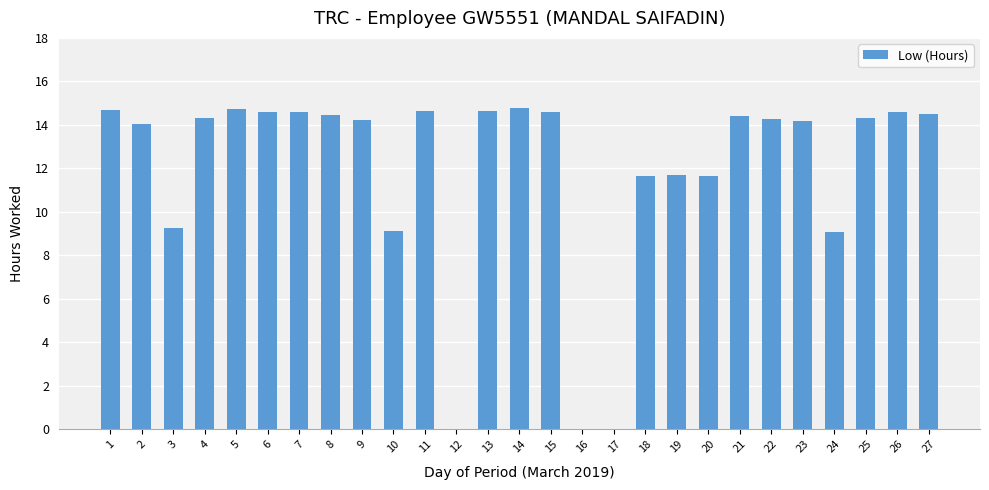

How many series are shown in this chart?

1